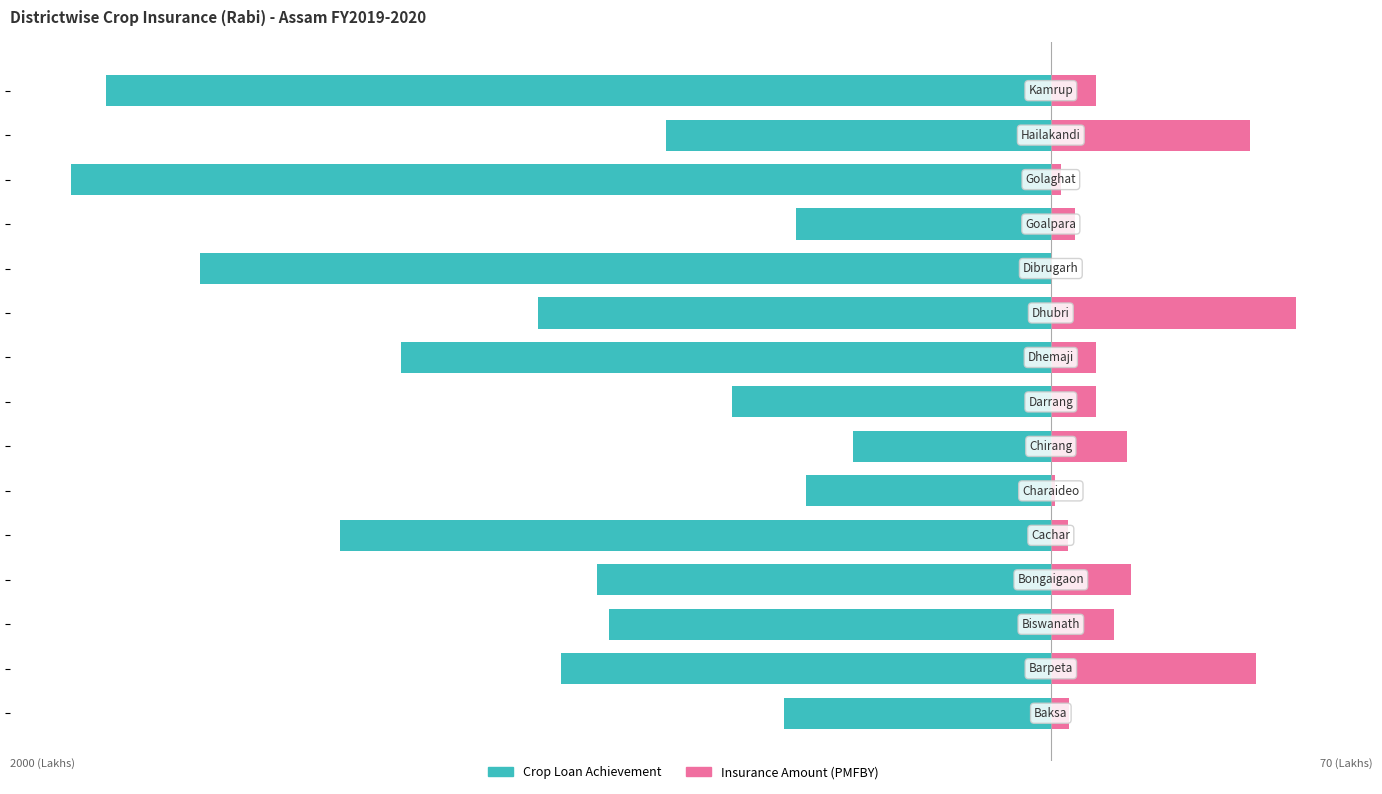

What is the approximate value of Insurance Amount (PMFBY) at −100?

1.5